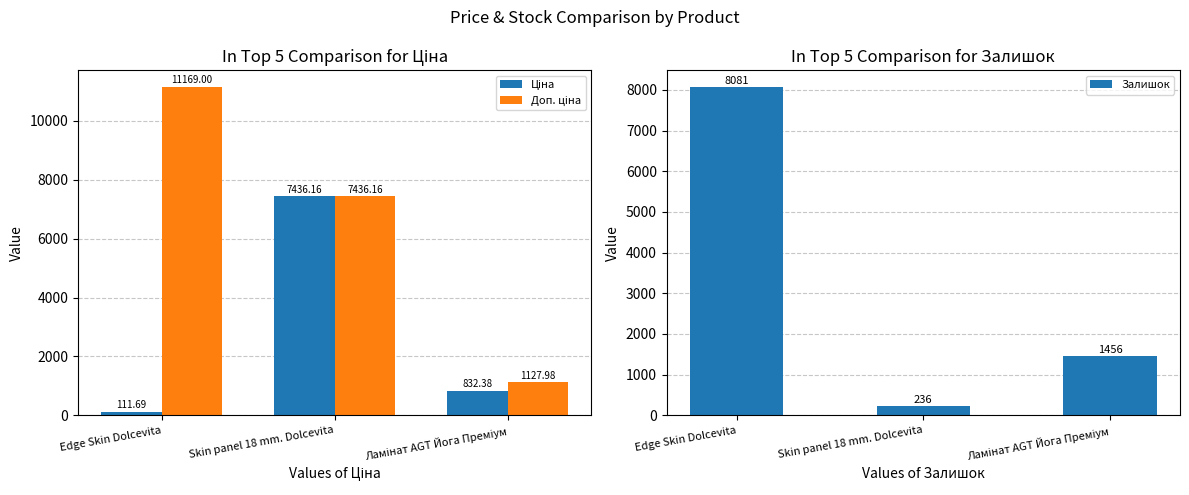

Is it true that Залишок equals 236.0 at Skin panel 18 mm. Dolcevita?

True